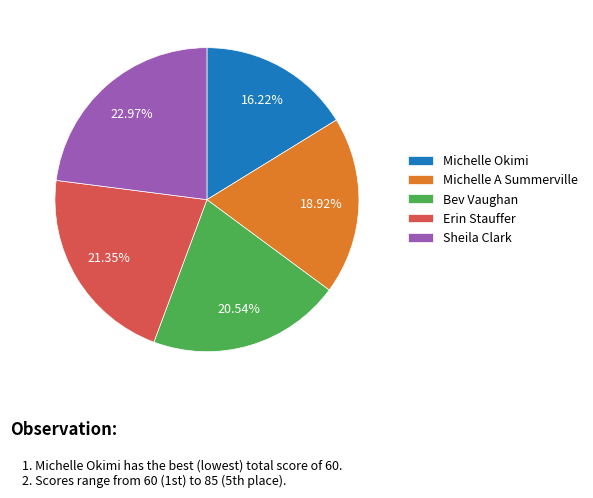

How many segments does this pie chart have?

5